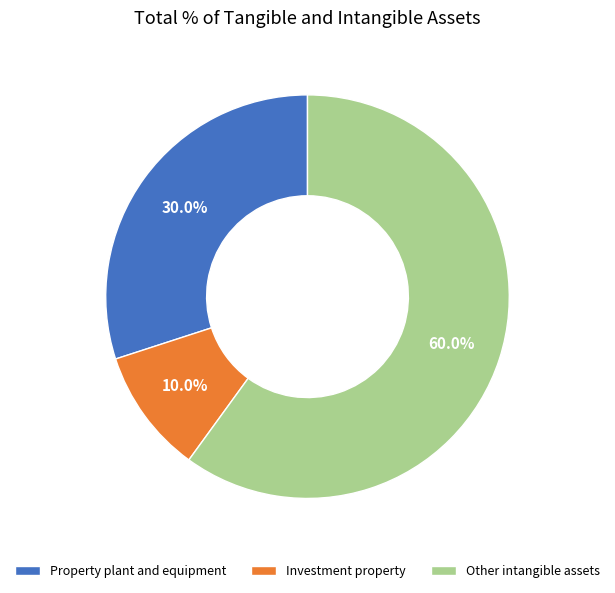

To the nearest percent, what portion does Other intangible assets represent?

60%